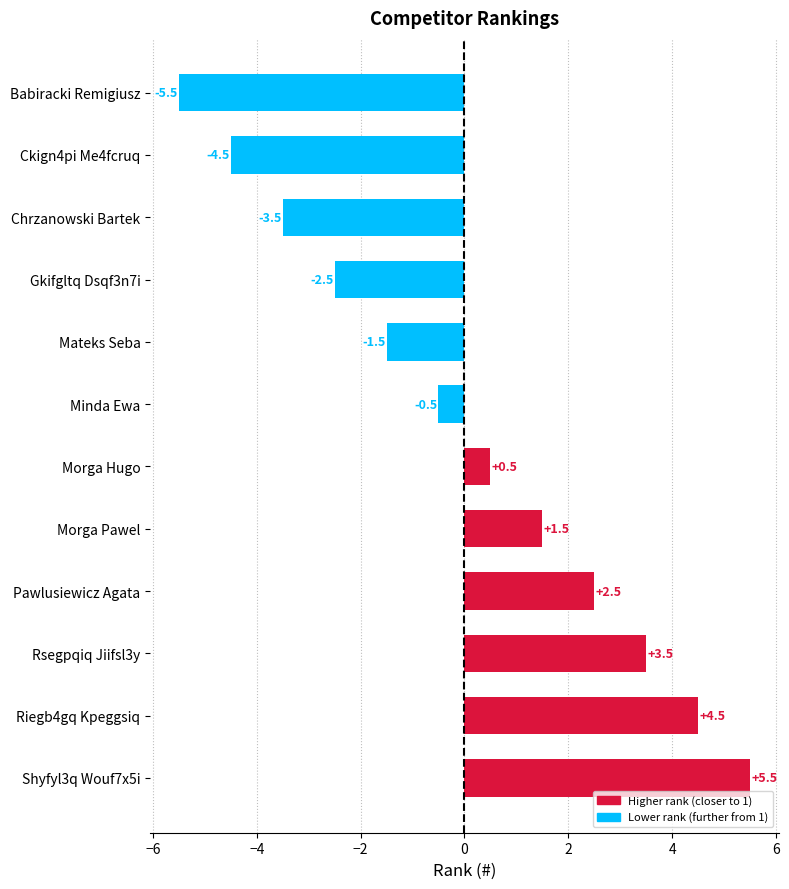

Between Pawlusiewicz Agata and Morga Pawel, which is larger?

Pawlusiewicz Agata